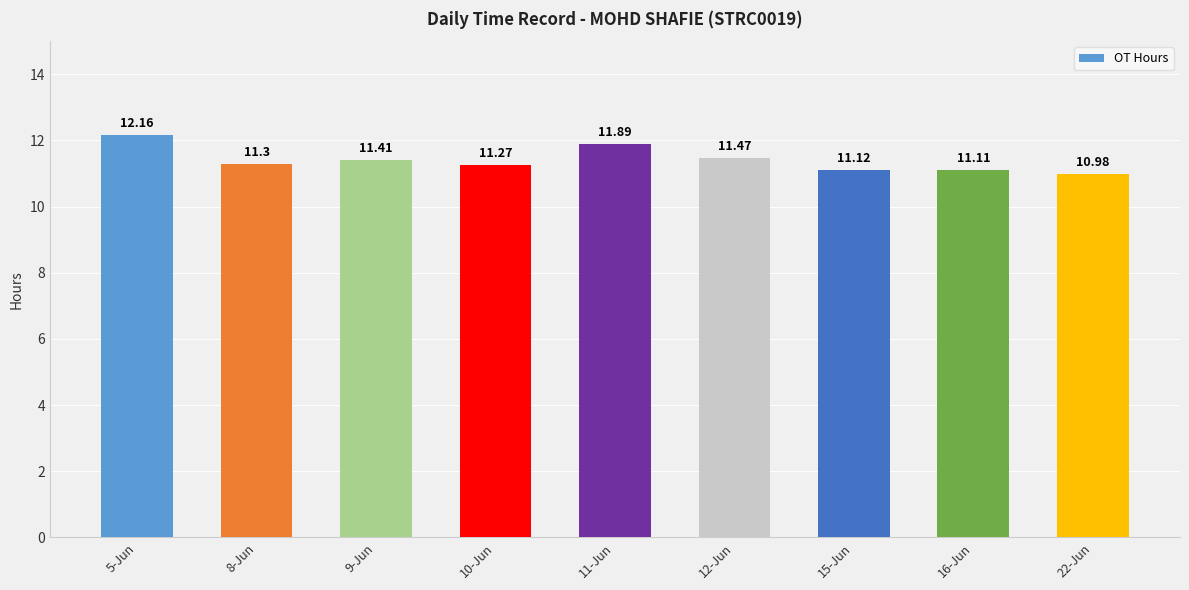

The value at 10-Jun is 16.2. True or false?

False